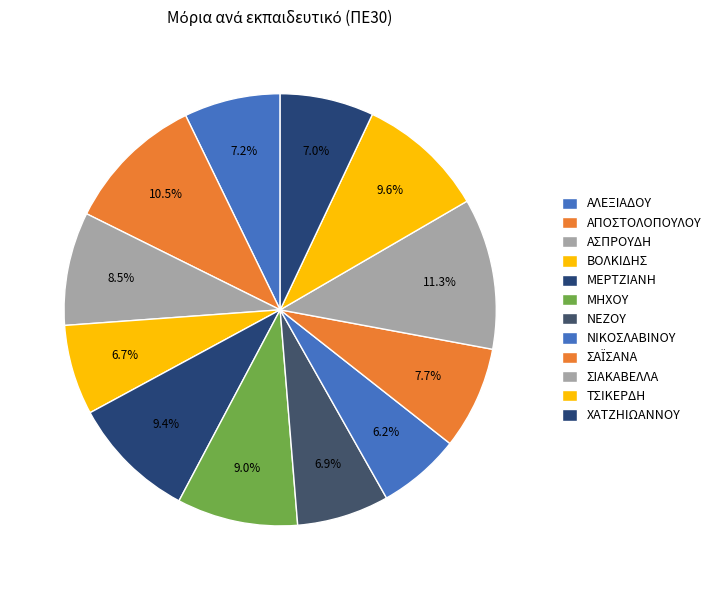

Count the number of slices in the pie.

12